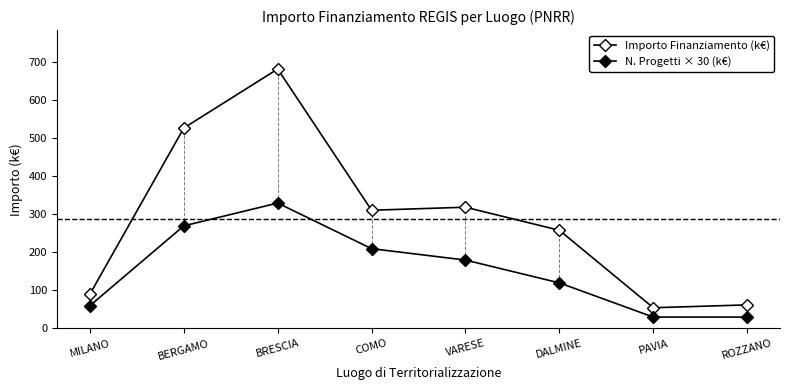

How many lines are shown in the chart?

2